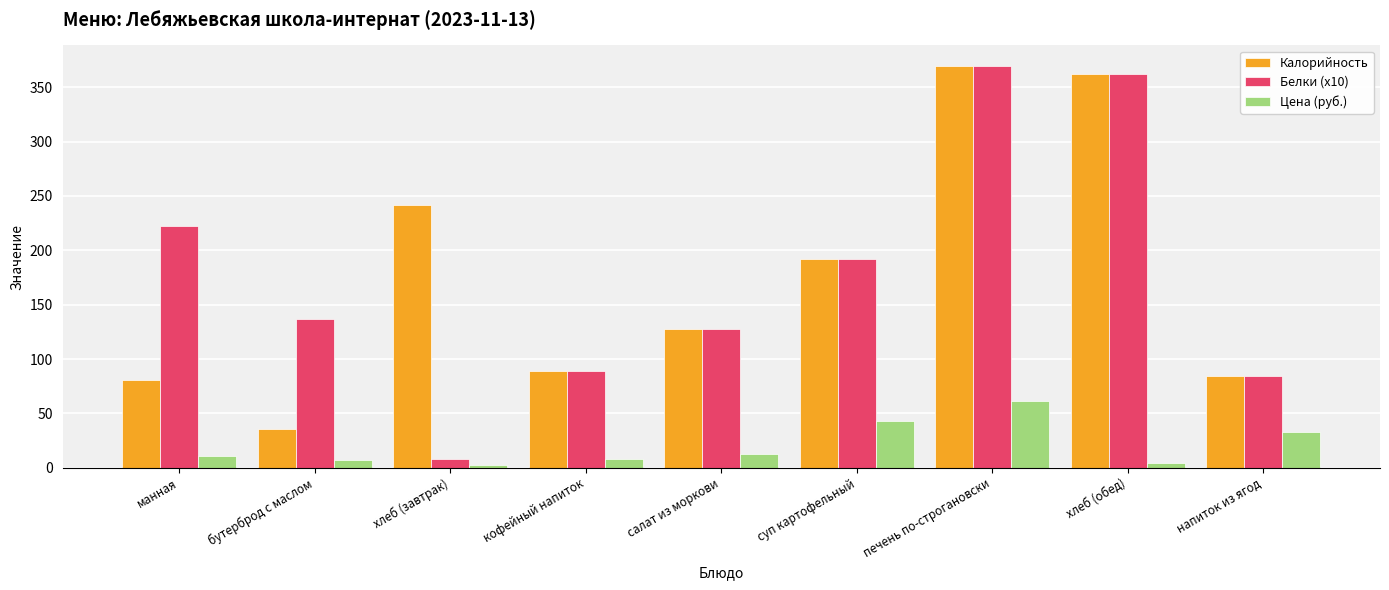

Count the number of categories in the chart.

9